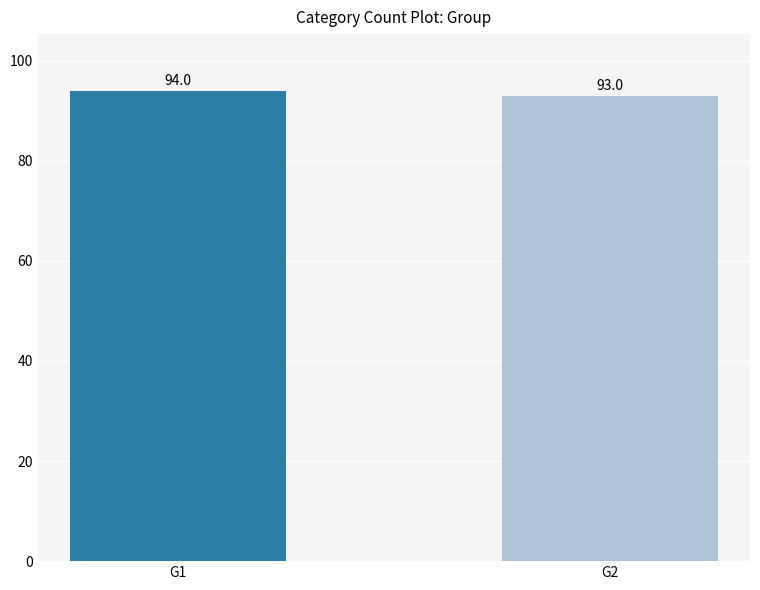

What is the minimum value shown in the chart?

93